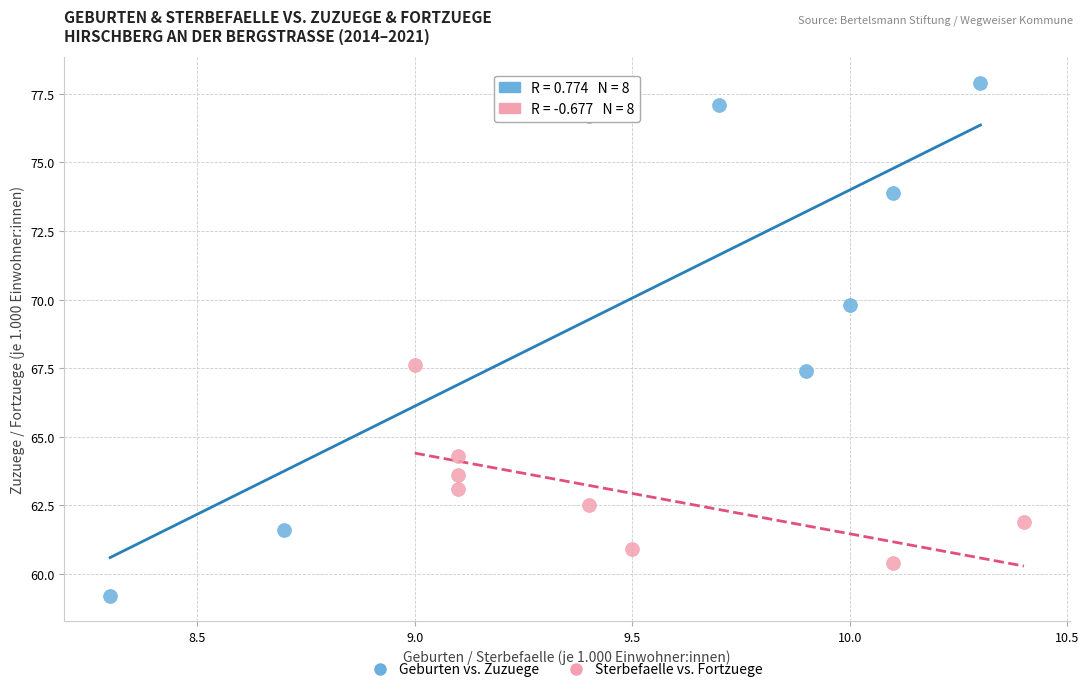

Which series has the widest spread of Y values?

Geburten vs. Zuzuege